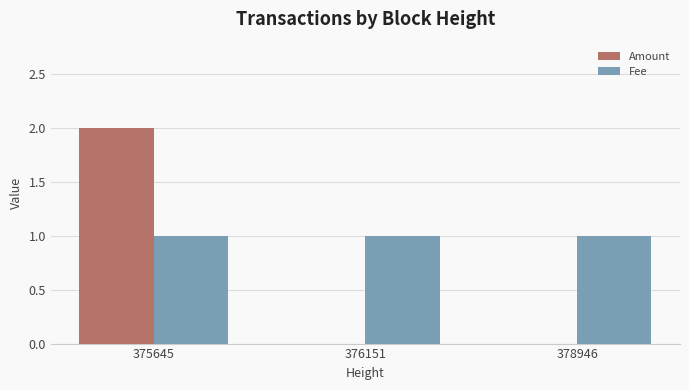

What is the average value of the Fee series?

1